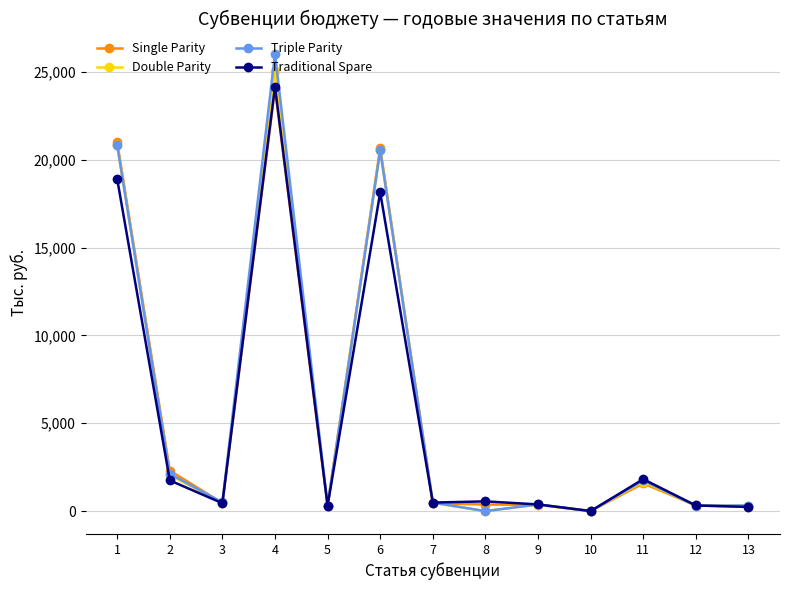

Where is Traditional Spare nearest to the value 12084?

6